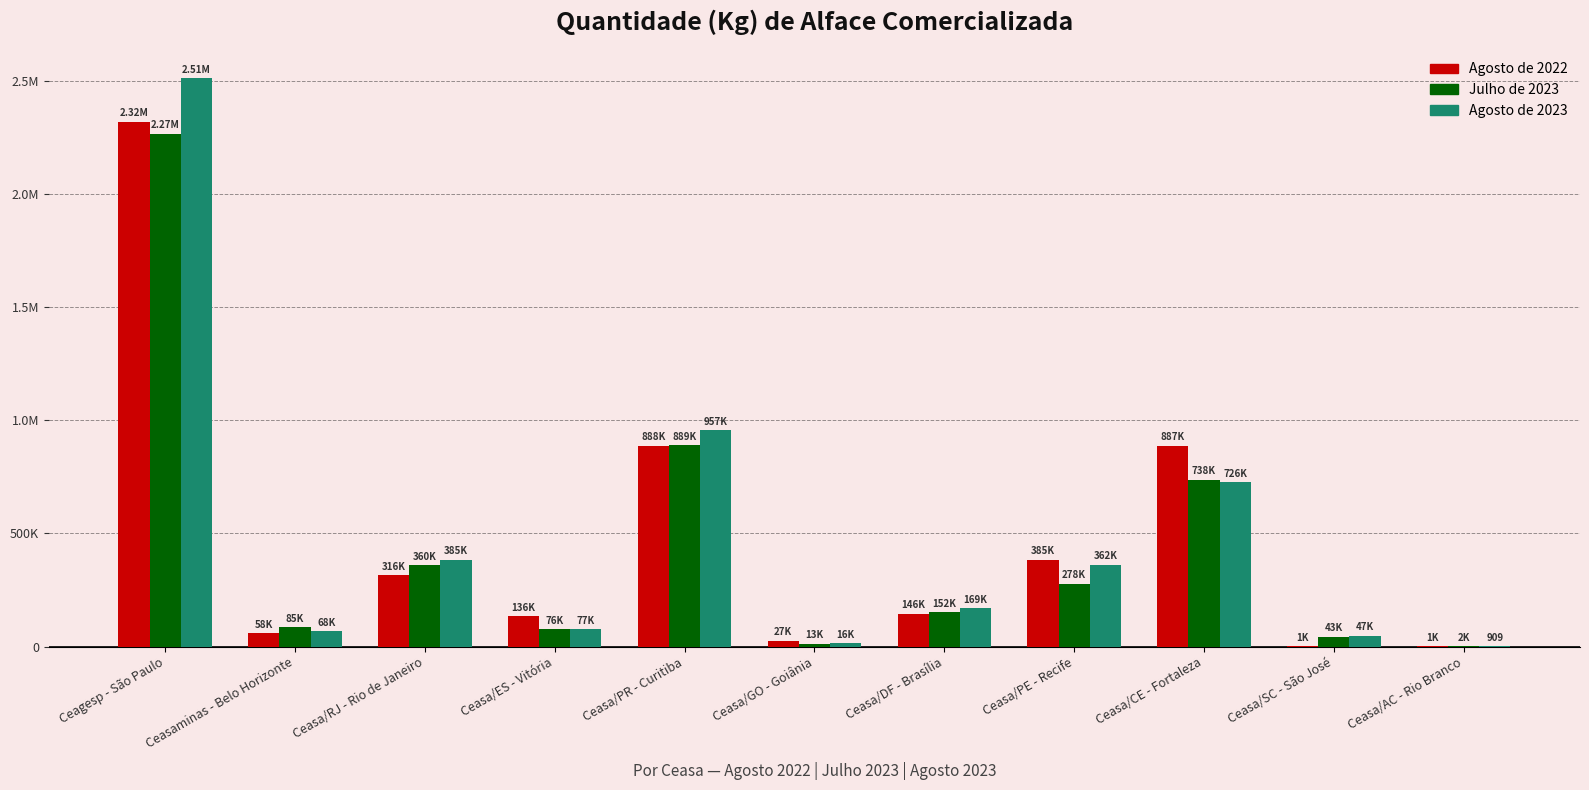

What are all the series names shown in the legend?

Agosto de 2022, Julho de 2023, Agosto de 2023